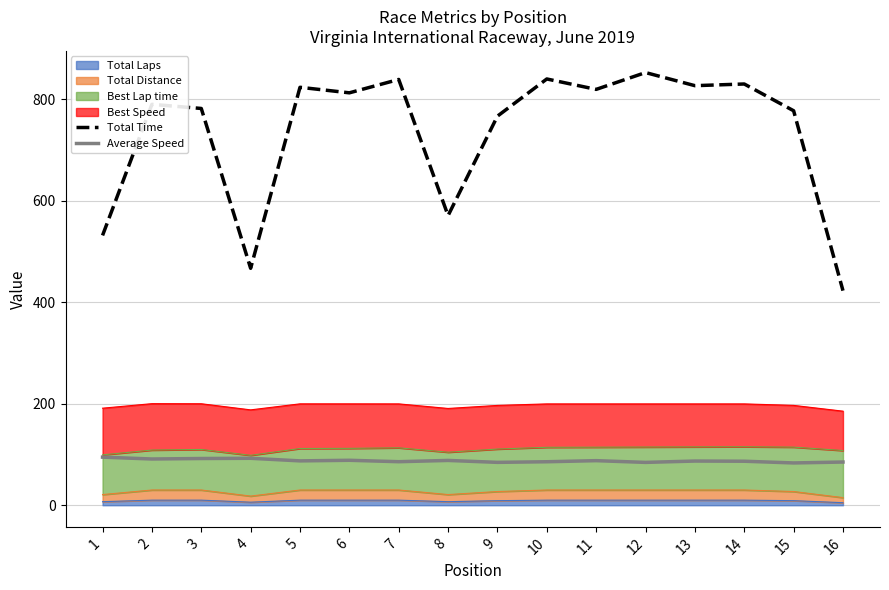

Does the chart have visible grid lines?

Yes